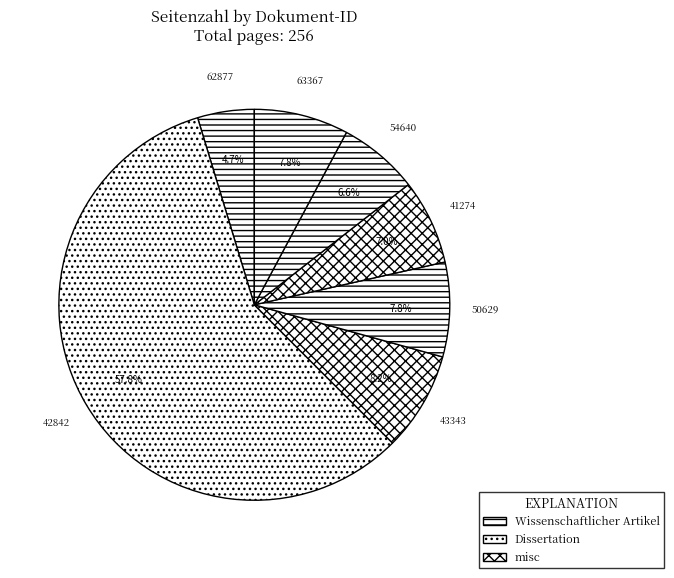

Count the number of slices in the pie.

7